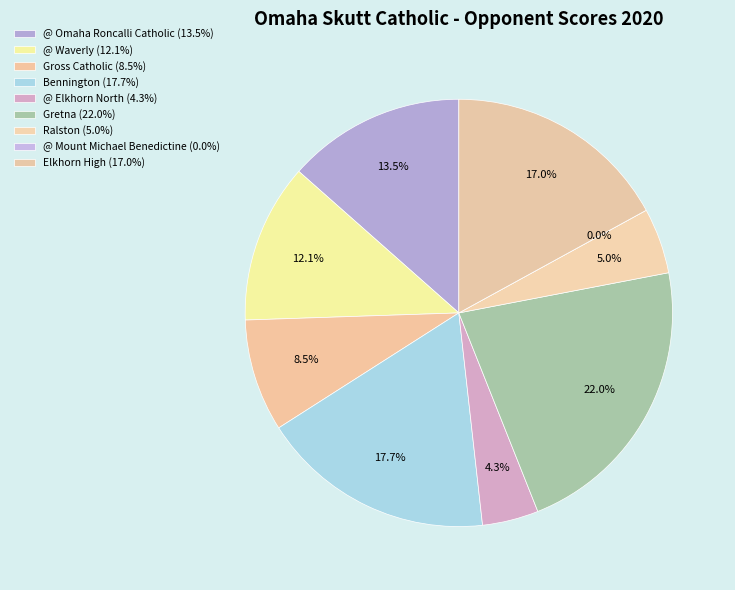

What is the smallest slice in the pie chart?

@ Mount Michael Benedictine